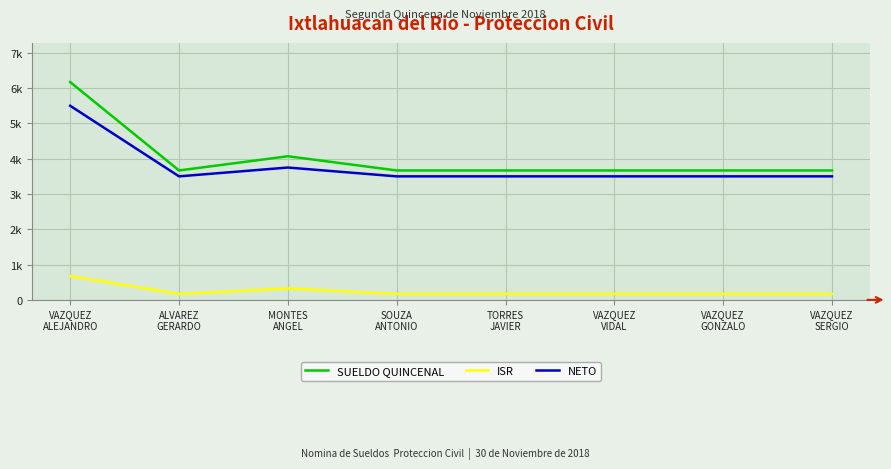

Which series has the widest spread of values?

SUELDO QUINCENAL